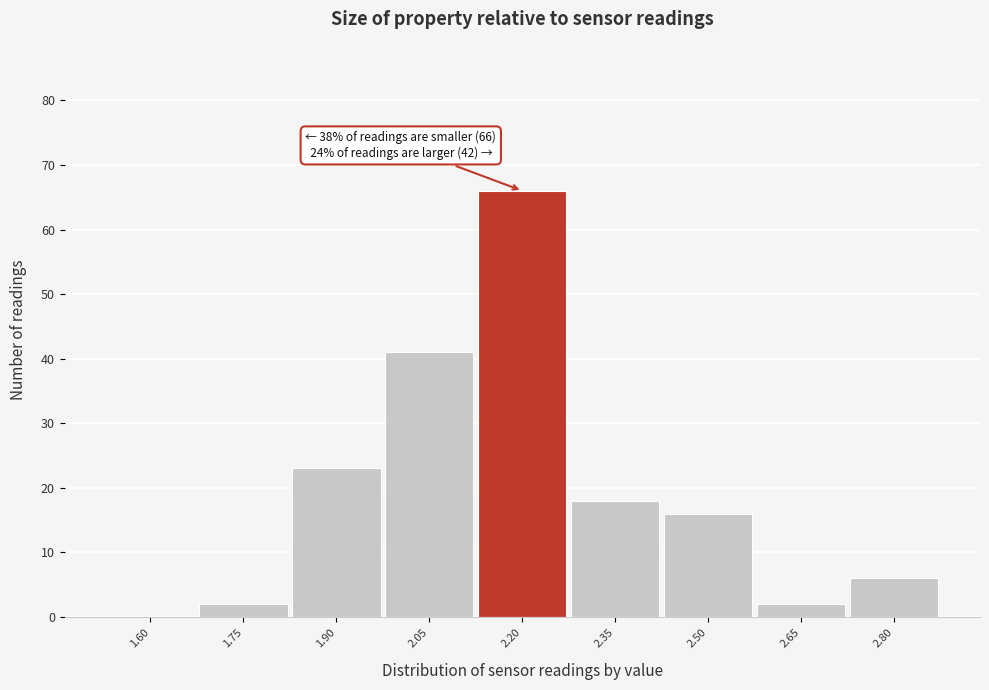

Reading left to right, list all the values displayed in this chart.

1.60=0	1.75=2	1.90=23	2.05=41	2.20=66	2.35=18	2.50=16	2.65=2	2.80=6